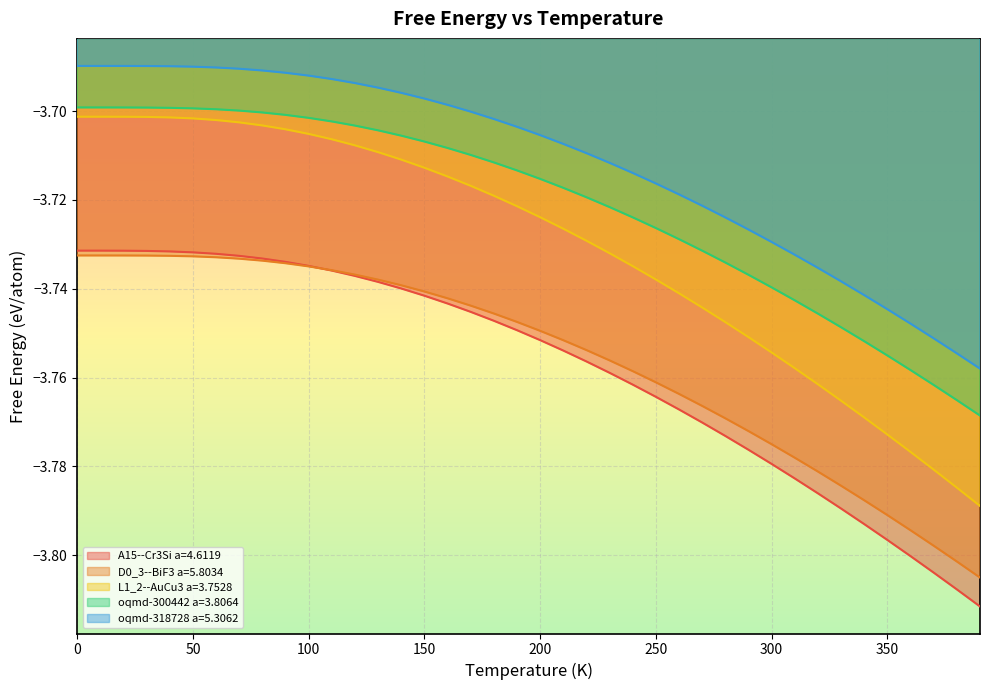

Reading right to left, transcribe all the data shown in this chart.

A15--Cr3Si a=4.6119: -3.8	-3.8	-3.8	-3.8	-3.8	-3.8	-3.8	-3.8	-3.8	-3.8	-3.8	-3.8	-3.8	-3.8	-3.8	-3.8	-3.8	-3.8	-3.8	-3.8	-3.7	-3.7	-3.7	-3.7	-3.7	-3.7	-3.7	-3.7	-3.7	-3.7	-3.7	-3.7	-3.7	-3.7	-3.7	-3.7	-3.7	-3.7	-3.7	-3.7
D0_3--BiF3 a=5.8034: -3.8	-3.8	-3.8	-3.8	-3.8	-3.8	-3.8	-3.8	-3.8	-3.8	-3.8	-3.8	-3.8	-3.8	-3.8	-3.8	-3.8	-3.8	-3.8	-3.7	-3.7	-3.7	-3.7	-3.7	-3.7	-3.7	-3.7	-3.7	-3.7	-3.7	-3.7	-3.7	-3.7	-3.7	-3.7	-3.7	-3.7	-3.7	-3.7	-3.7
L1_2--AuCu3 a=3.7528: -3.8	-3.8	-3.8	-3.8	-3.8	-3.8	-3.8	-3.8	-3.8	-3.8	-3.8	-3.7	-3.7	-3.7	-3.7	-3.7	-3.7	-3.7	-3.7	-3.7	-3.7	-3.7	-3.7	-3.7	-3.7	-3.7	-3.7	-3.7	-3.7	-3.7	-3.7	-3.7	-3.7	-3.7	-3.7	-3.7	-3.7	-3.7	-3.7	-3.7
oqmd-300442 a=3.8064: -3.8	-3.8	-3.8	-3.8	-3.8	-3.8	-3.7	-3.7	-3.7	-3.7	-3.7	-3.7	-3.7	-3.7	-3.7	-3.7	-3.7	-3.7	-3.7	-3.7	-3.7	-3.7	-3.7	-3.7	-3.7	-3.7	-3.7	-3.7	-3.7	-3.7	-3.7	-3.7	-3.7	-3.7	-3.7	-3.7	-3.7	-3.7	-3.7	-3.7
oqmd-318728 a=5.3062: -3.8	-3.8	-3.8	-3.7	-3.7	-3.7	-3.7	-3.7	-3.7	-3.7	-3.7	-3.7	-3.7	-3.7	-3.7	-3.7	-3.7	-3.7	-3.7	-3.7	-3.7	-3.7	-3.7	-3.7	-3.7	-3.7	-3.7	-3.7	-3.7	-3.7	-3.7	-3.7	-3.7	-3.7	-3.7	-3.7	-3.7	-3.7	-3.7	-3.7